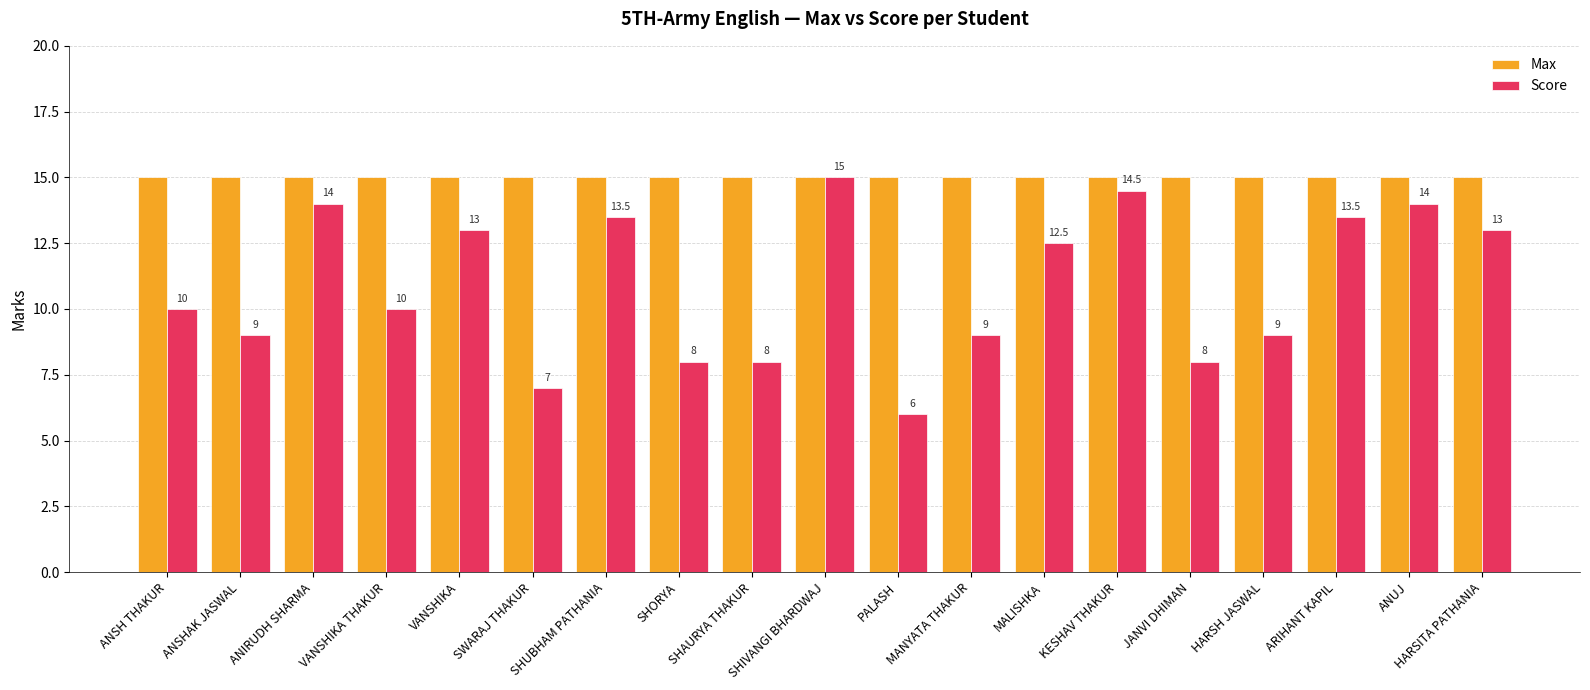

The value of Max at ANSH THAKUR is 15.0. True or false?

True